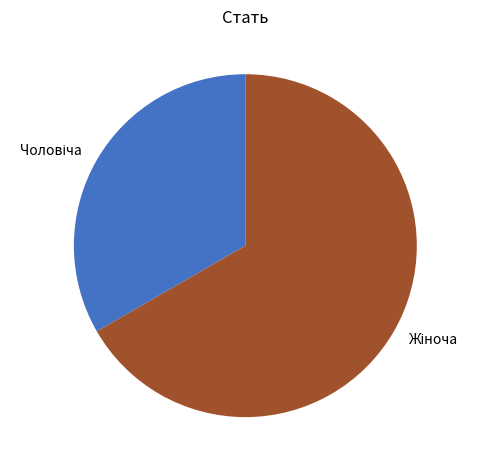

Which category accounts for the majority?

Жіноча